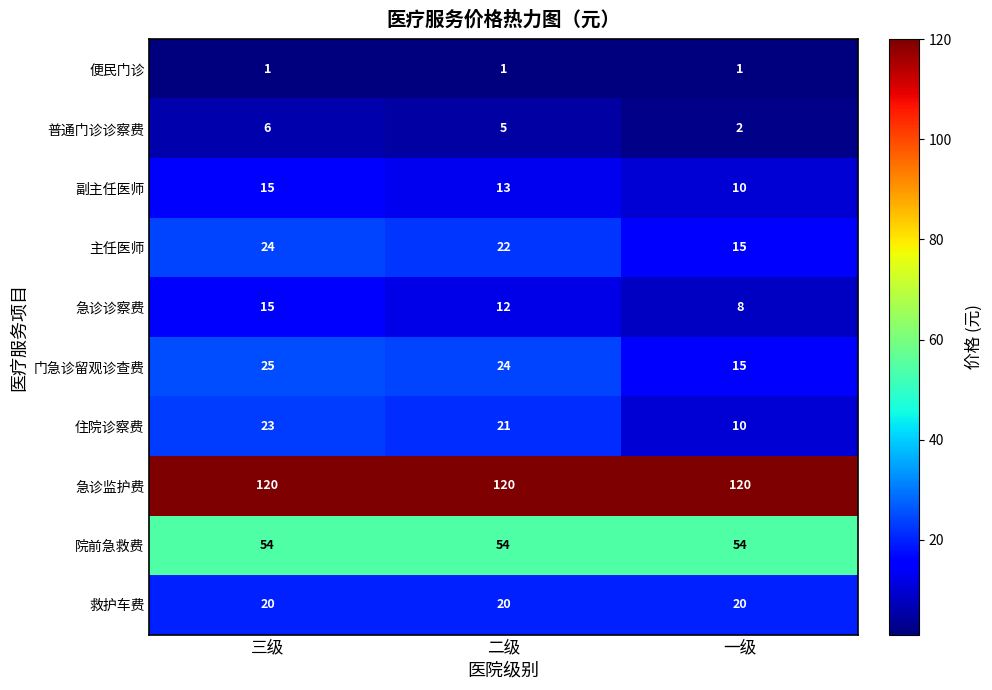

At how many categories does at least one series exceed 34?

3